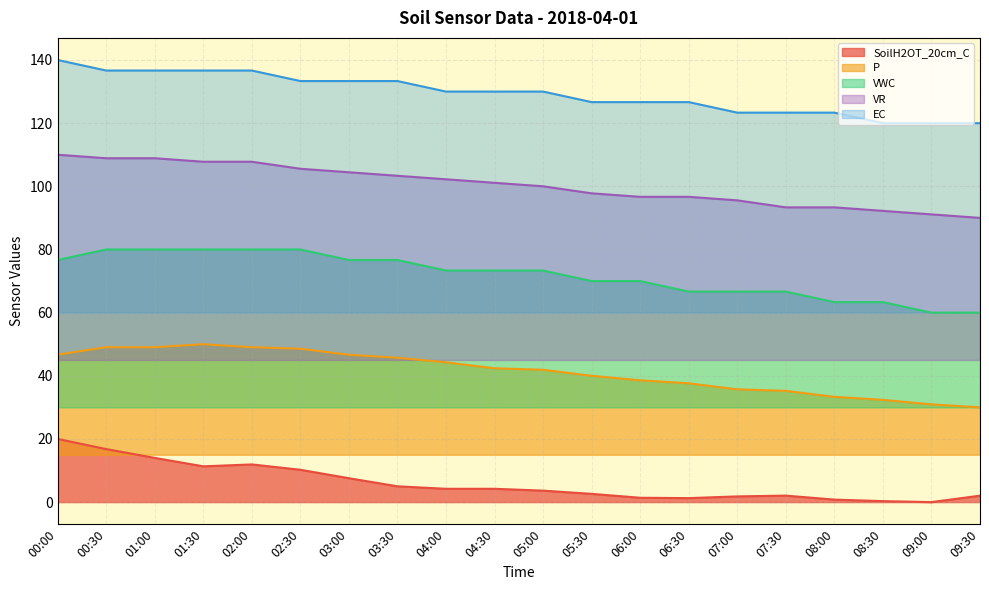

True or false: VWC and VR intersect in this chart.

False